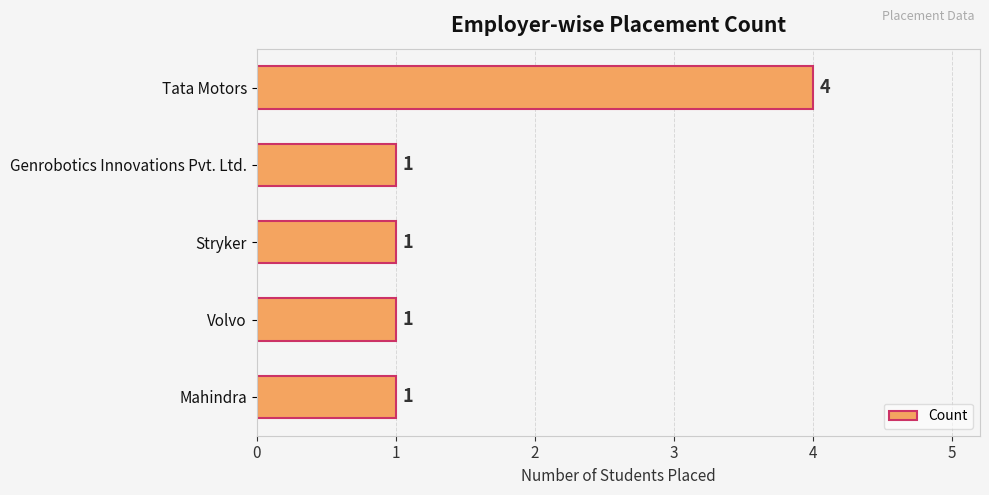

What is the difference between the maximum and minimum values?

3